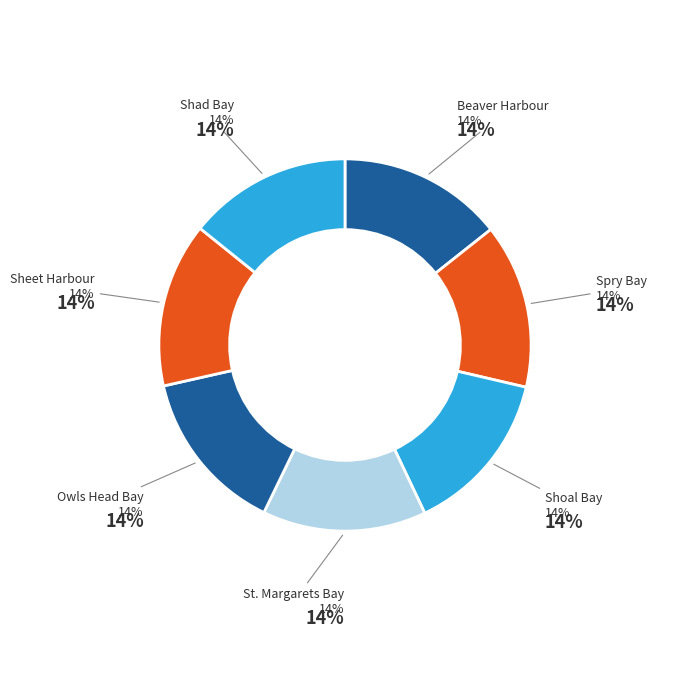

Do Sheet Harbour-East Gibbs Island and Beaver Harbour-Beaver Point together represent more than half of the pie?

No